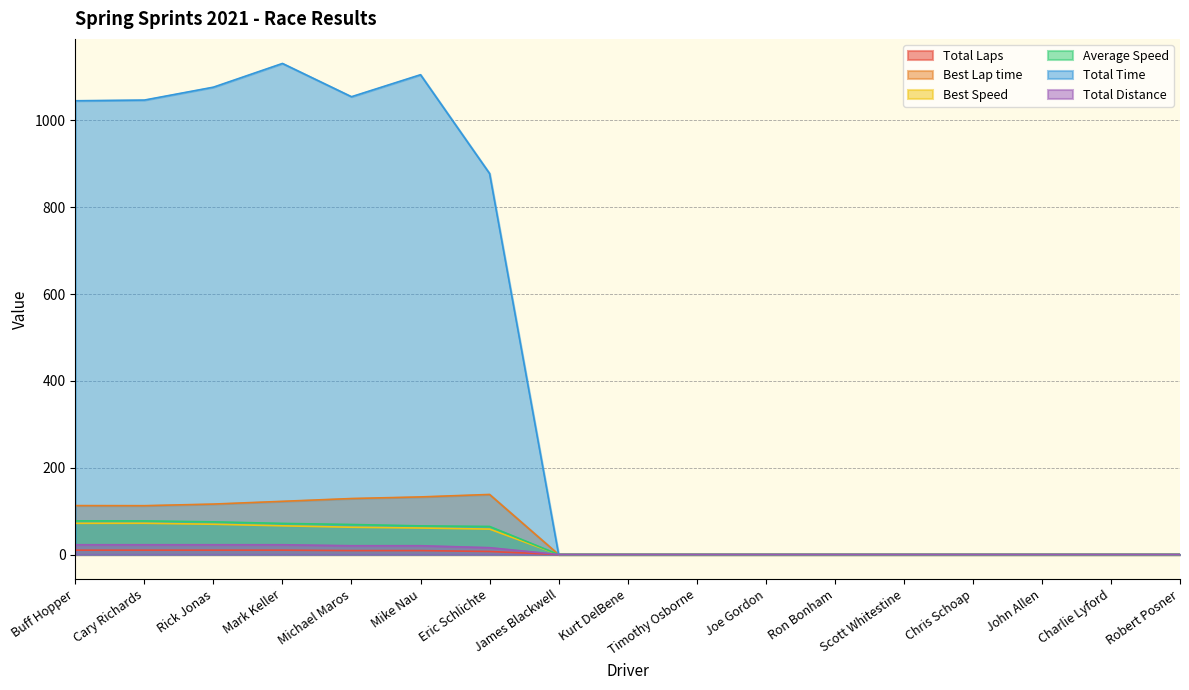

What is the difference between the maximum and minimum values in the Best Lap time series?

138.4